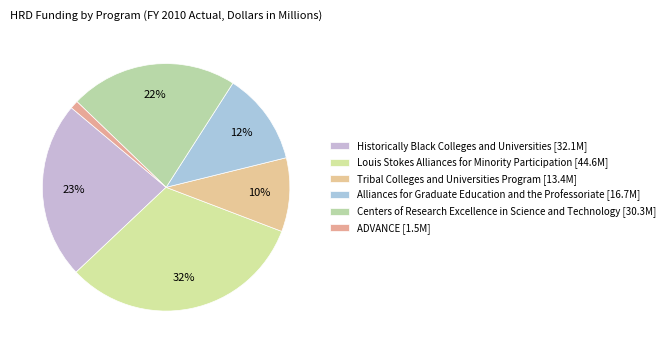

How many segments does this pie chart have?

6